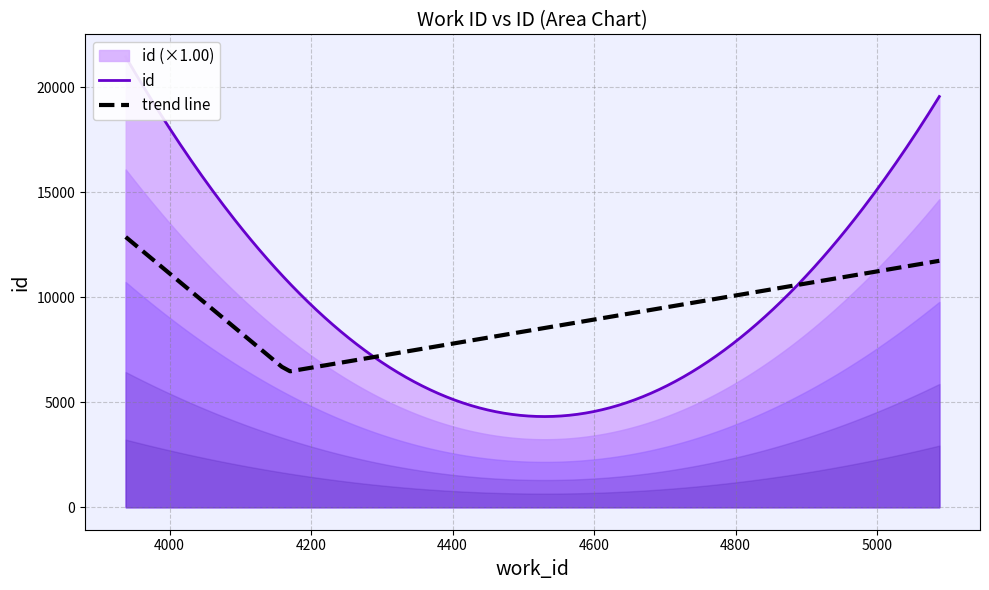

What is the change in value from 4167 to 5088?

+8799